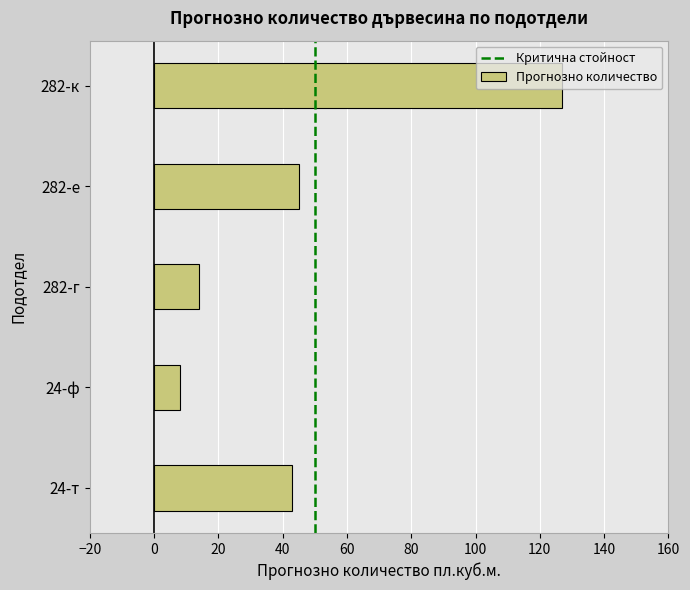

What is the approximate value at 282-е, to the nearest 50?

50